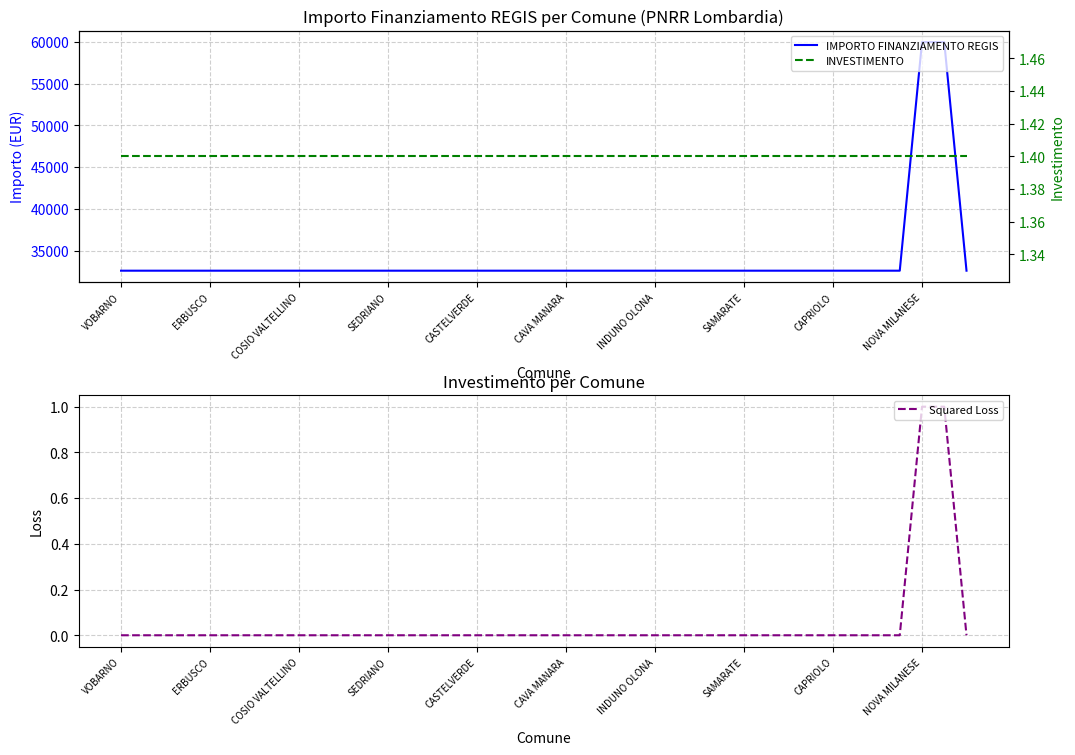

Reading left to right, what are all the values shown in this chart?

IMPORTO FINANZIAMENTO REGIS: 32589.0	32589.0	32589.0	32589.0	32589.0	32589.0	32589.0	32589.0	32589.0	32589.0	32589.0	32589.0	32589.0	32589.0	32589.0	32589.0	32589.0	32589.0	32589.0	32589.0	32589.0	32589.0	32589.0	32589.0	32589.0	32589.0	32589.0	32589.0	32589.0	32589.0	32589.0	32589.0	32589.0	32589.0	32589.0	32589.0	59966.0	59966.0	32589.0
INVESTIMENTO: 1.4	1.4	1.4	1.4	1.4	1.4	1.4	1.4	1.4	1.4	1.4	1.4	1.4	1.4	1.4	1.4	1.4	1.4	1.4	1.4	1.4	1.4	1.4	1.4	1.4	1.4	1.4	1.4	1.4	1.4	1.4	1.4	1.4	1.4	1.4	1.4	1.4	1.4	1.4
Squared Loss: 0.0	0.0	0.0	0.0	0.0	0.0	0.0	0.0	0.0	0.0	0.0	0.0	0.0	0.0	0.0	0.0	0.0	0.0	0.0	0.0	0.0	0.0	0.0	0.0	0.0	0.0	0.0	0.0	0.0	0.0	0.0	0.0	0.0	0.0	0.0	0.0	1.0	1.0	0.0